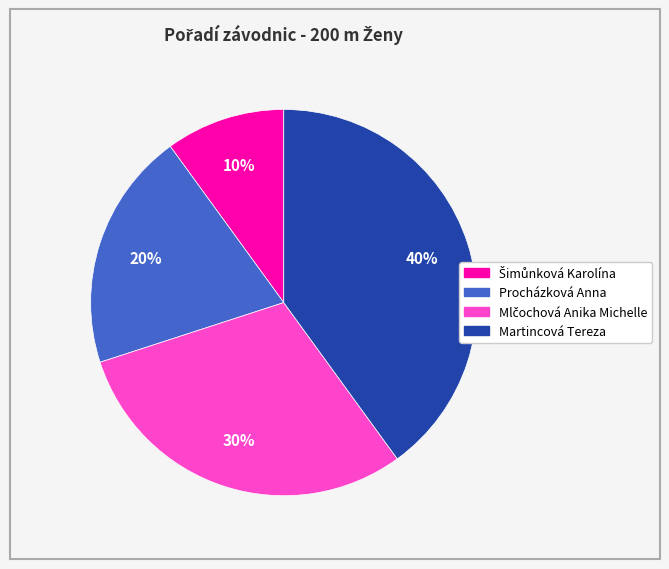

To the nearest percent, what portion does Procházková Anna represent?

20%